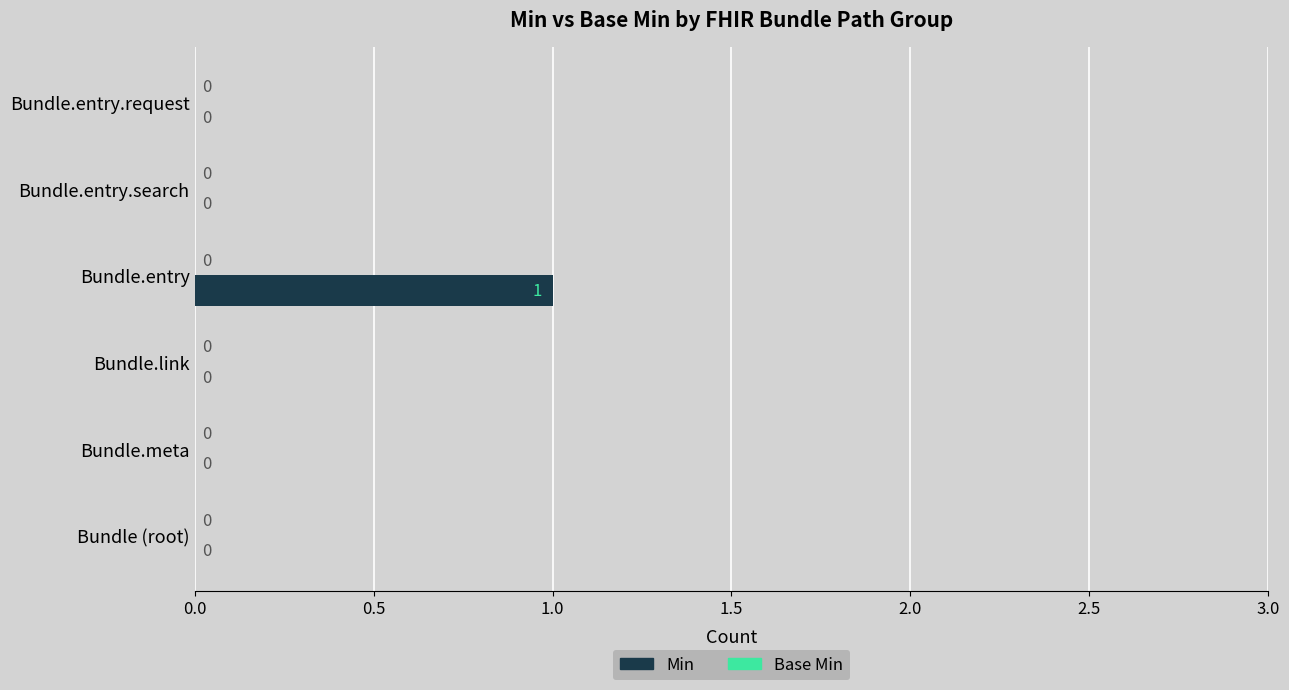

Reading bottom to top, list all the values displayed in this chart.

Bundle (root)=0	Bundle.meta=0	Bundle.link=0	Bundle.entry=1	Bundle.entry.search=0	Bundle.entry.request=0